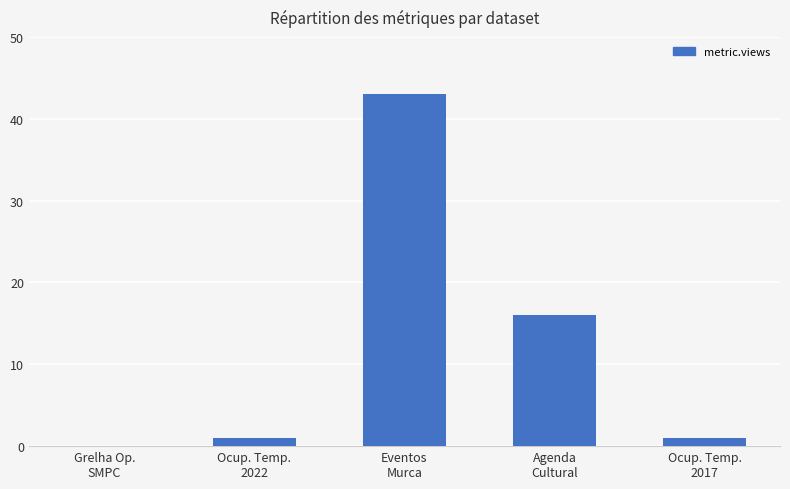

What is the change in value from Eventos
Murca to Agenda
Cultural?

-27